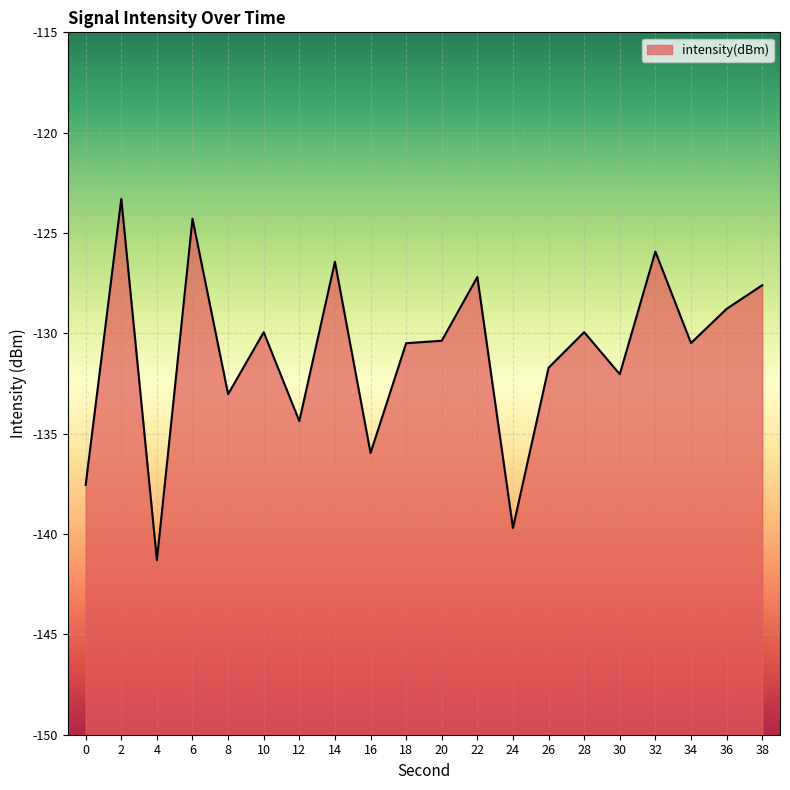

List the labels in order of value, smallest first.

4, 24, 0, 16, 12, 8, 30, 26, 18, 34, 20, 10, 28, 36, 38, 22, 14, 32, 6, 2